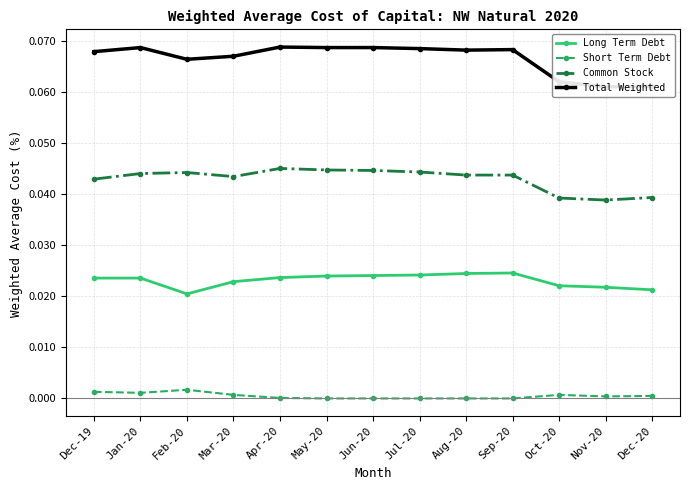

What are all the series names shown in the legend?

Long Term Debt, Short Term Debt, Common Stock, Total Weighted